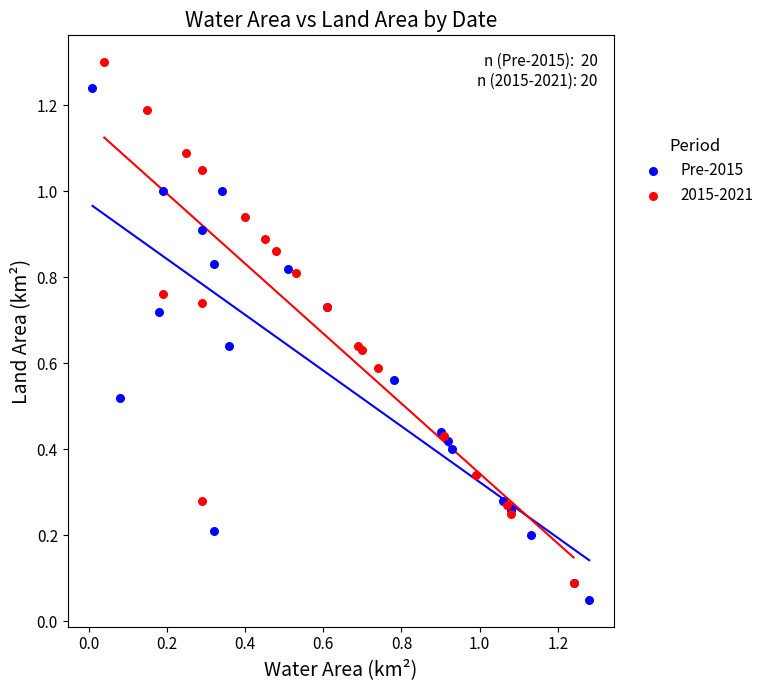

Which series contains the highest Y value?

2015-2021